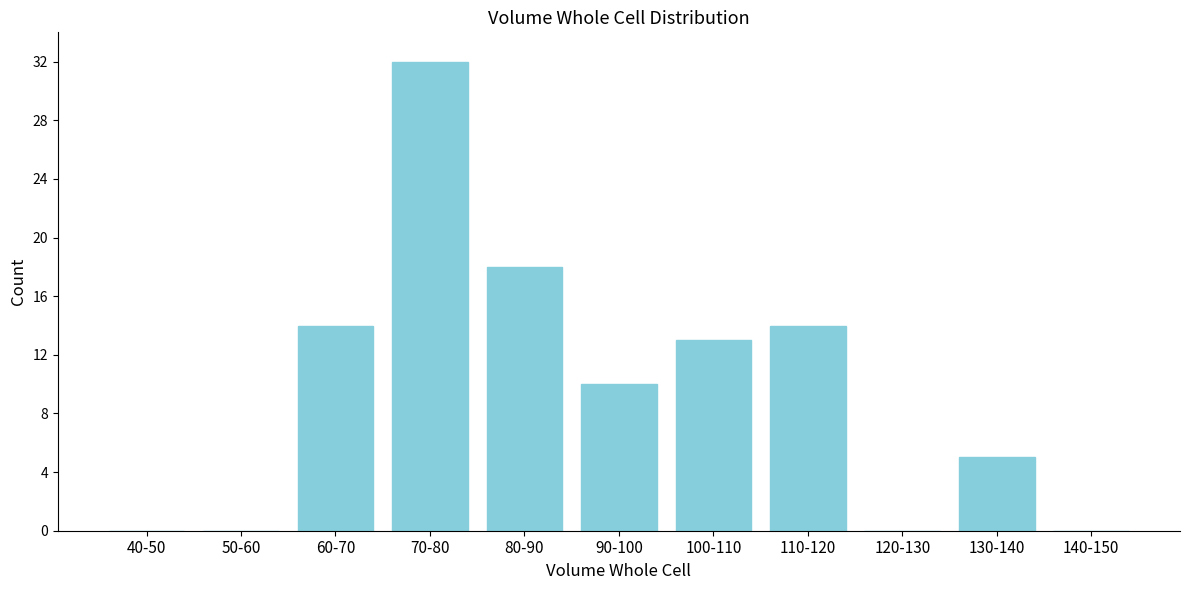

Reading left to right, extract all data points from this chart.

40-50=0	50-60=0	60-70=14	70-80=32	80-90=18	90-100=10	100-110=13	110-120=14	120-130=0	130-140=5	140-150=0